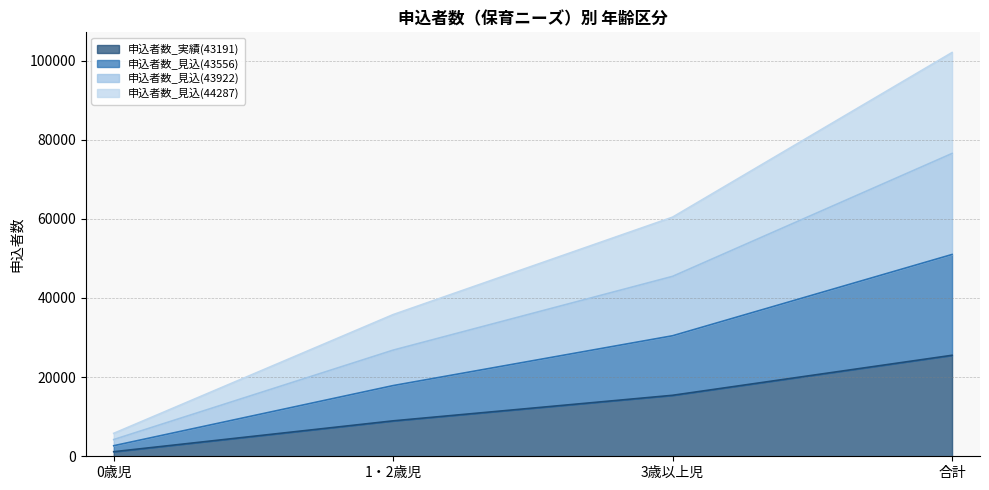

What are all the series names shown in the legend?

申込者数_実績(43191), 申込者数_見込(43556), 申込者数_見込(43922), 申込者数_見込(44287)